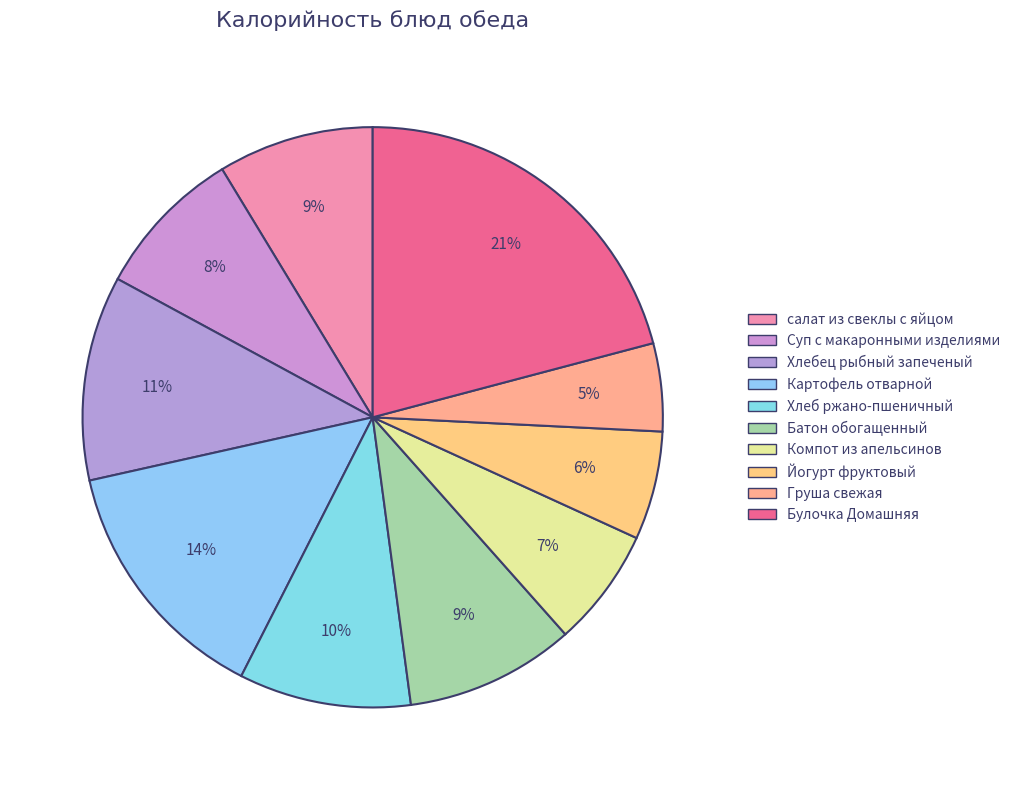

To the nearest percent, what is the average slice percentage?

10%